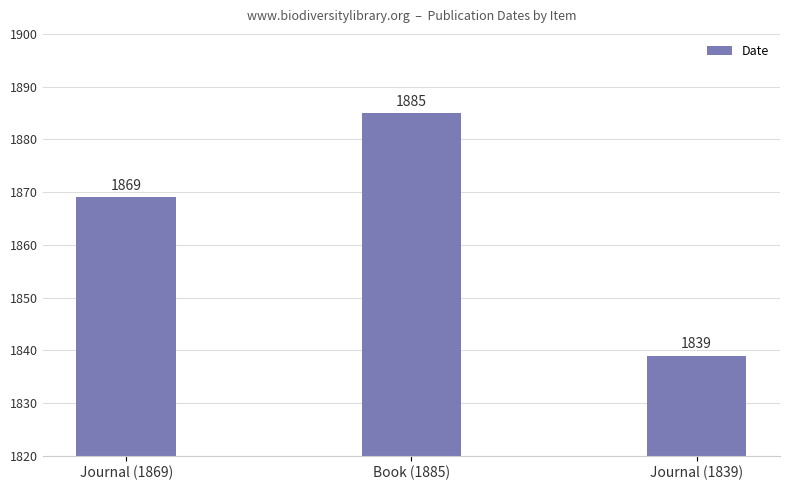

The chart shows a value of 1885 at Book (1885). True or false?

True